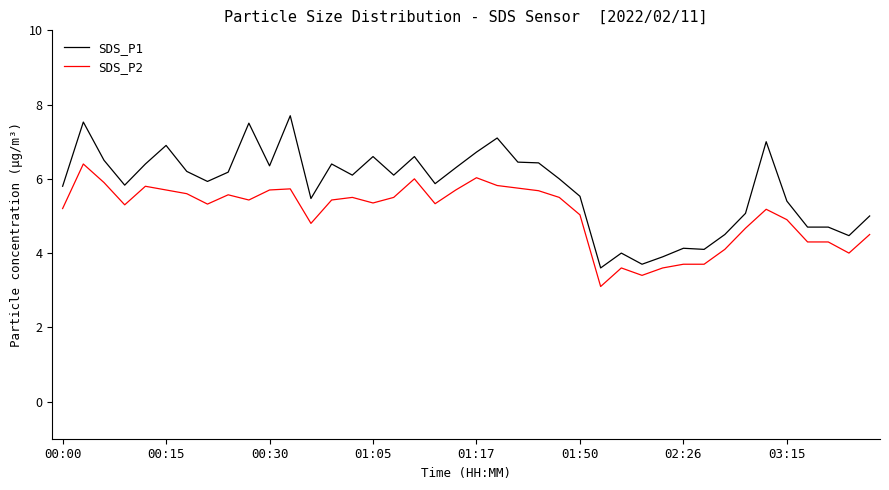

Which series has the largest range (max minus min)?

SDS_P1